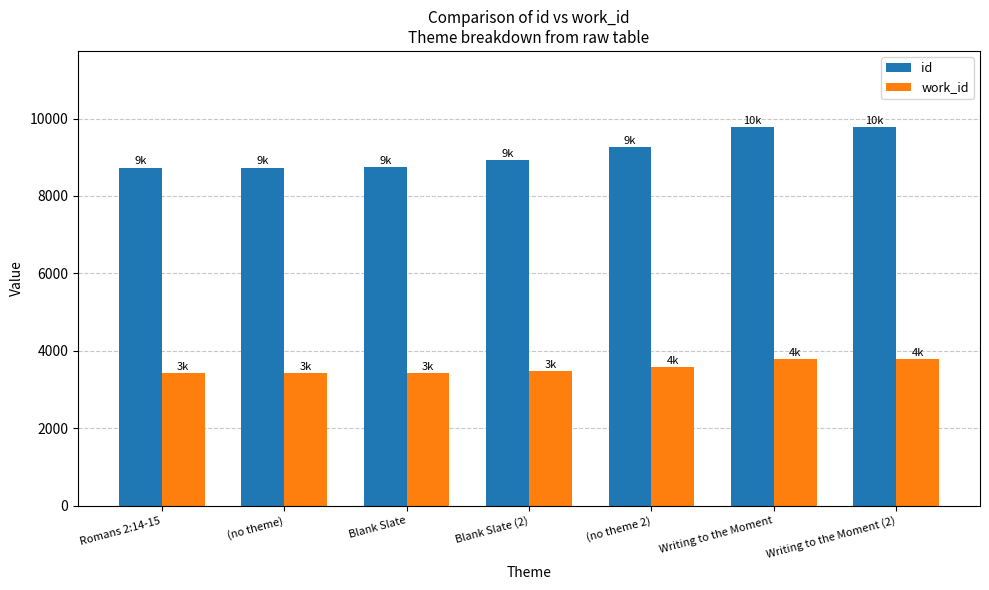

What is the total value across all series at Writing to the Moment?

13583